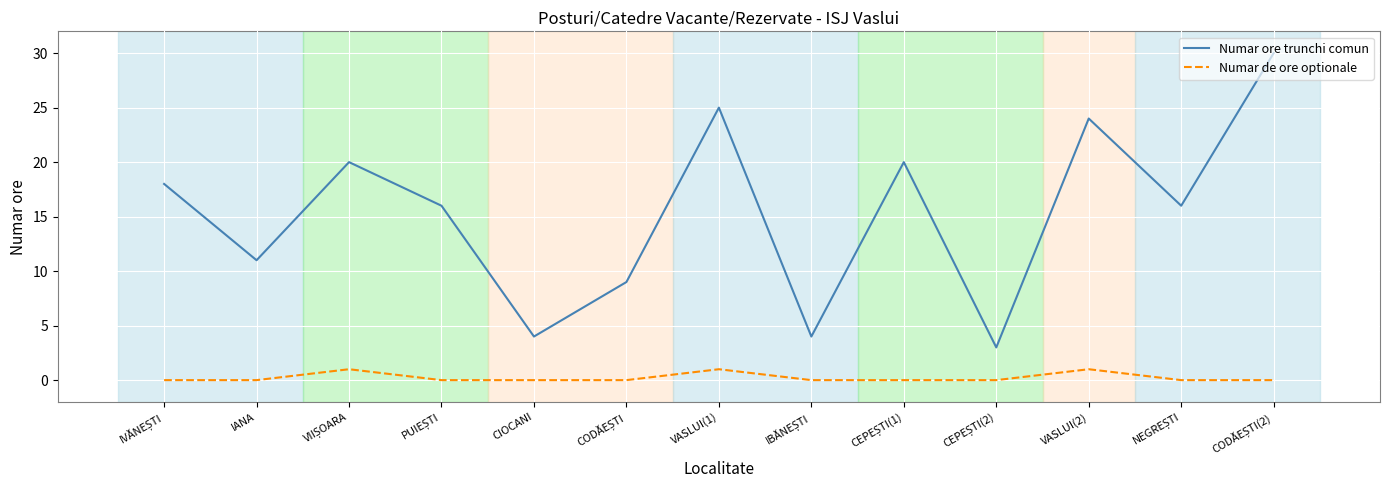

True or false: Numar ore trunchi comun and Numar de ore optionale cross at least once.

False